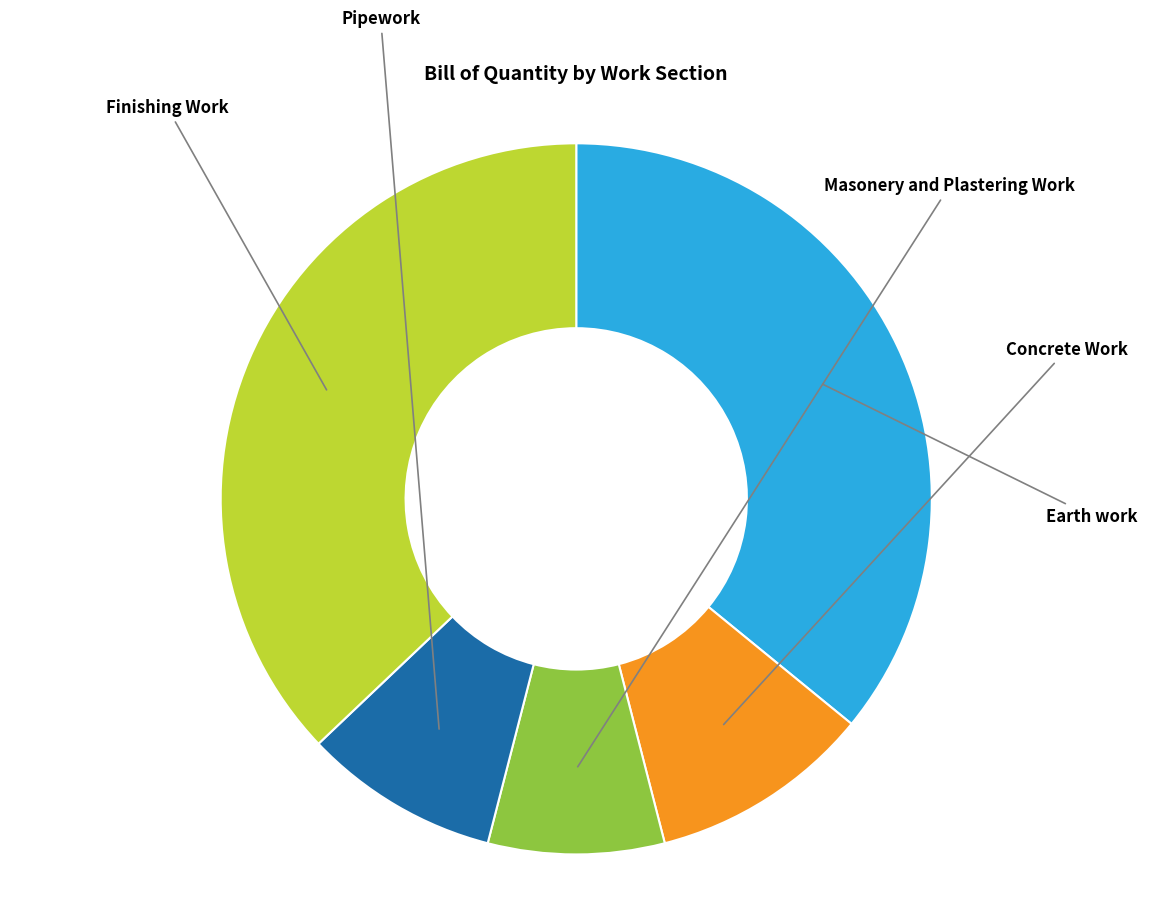

What is the change in value from Earth work to Finishing Work?

+0.8